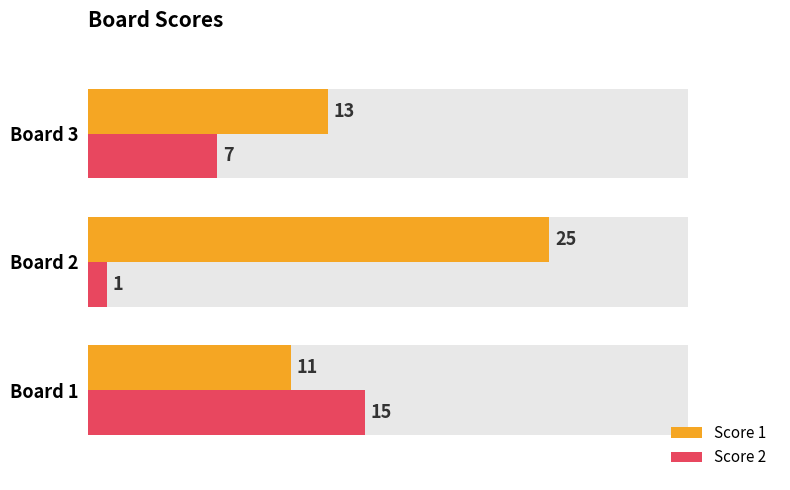

Which series has the widest spread of values?

Score 1